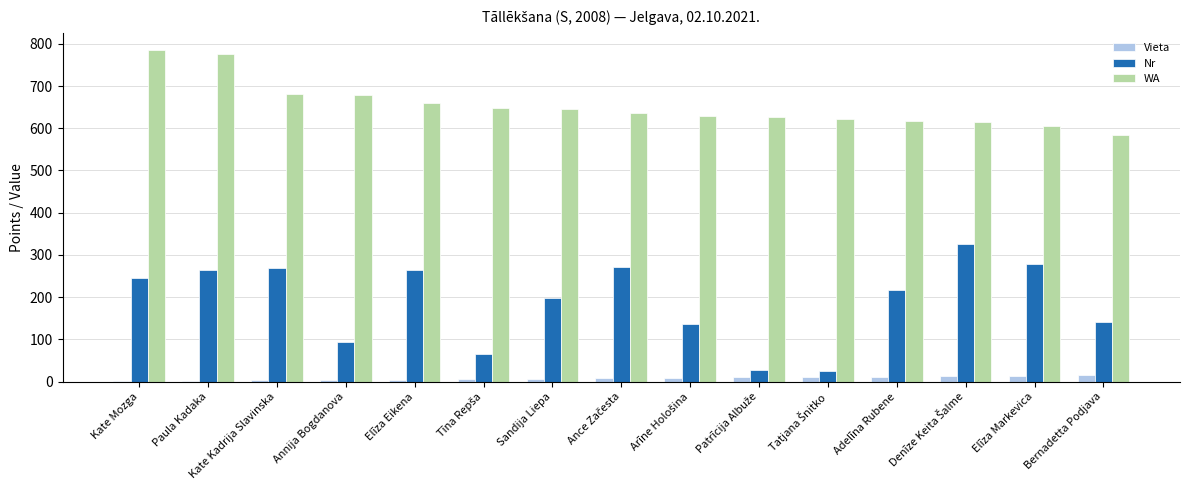

Is it true that Nr equals 94 at Bernadetta Podjava?

False